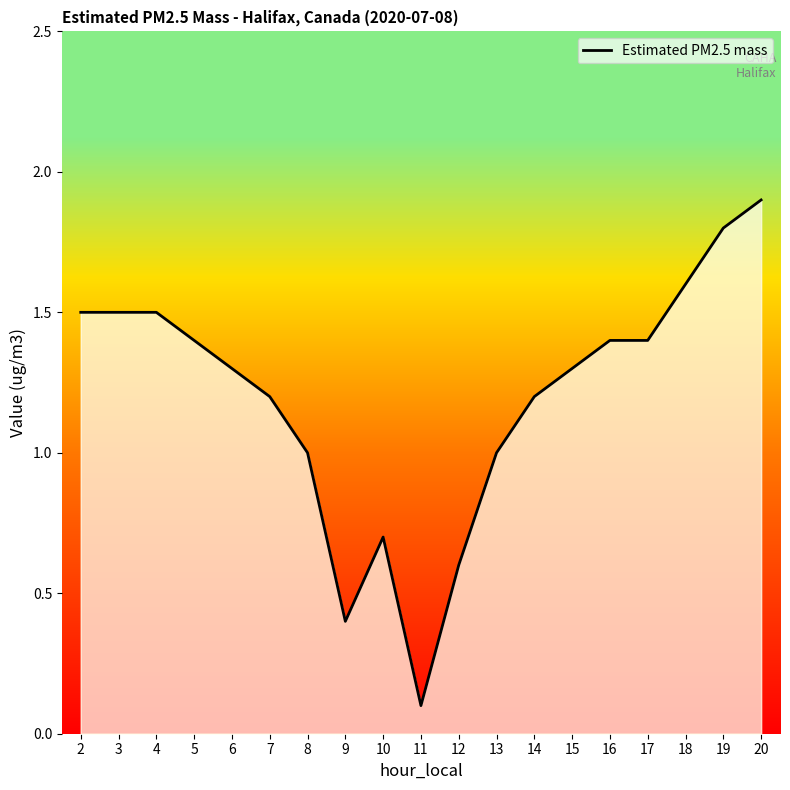

Which label corresponds to the largest value in the chart?

20